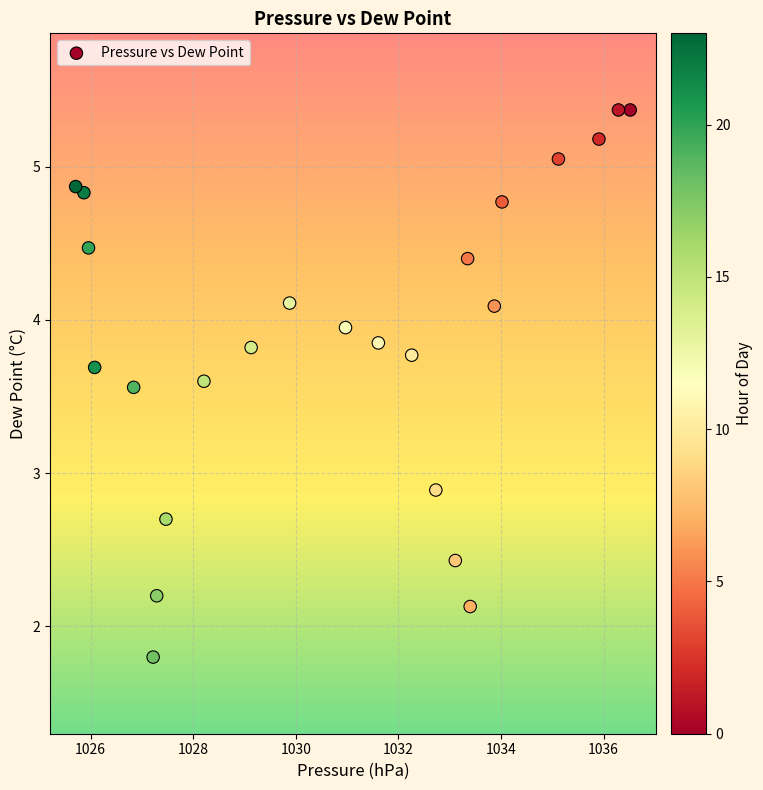

What Y value in the scatter plot is closest to 3?

2.9